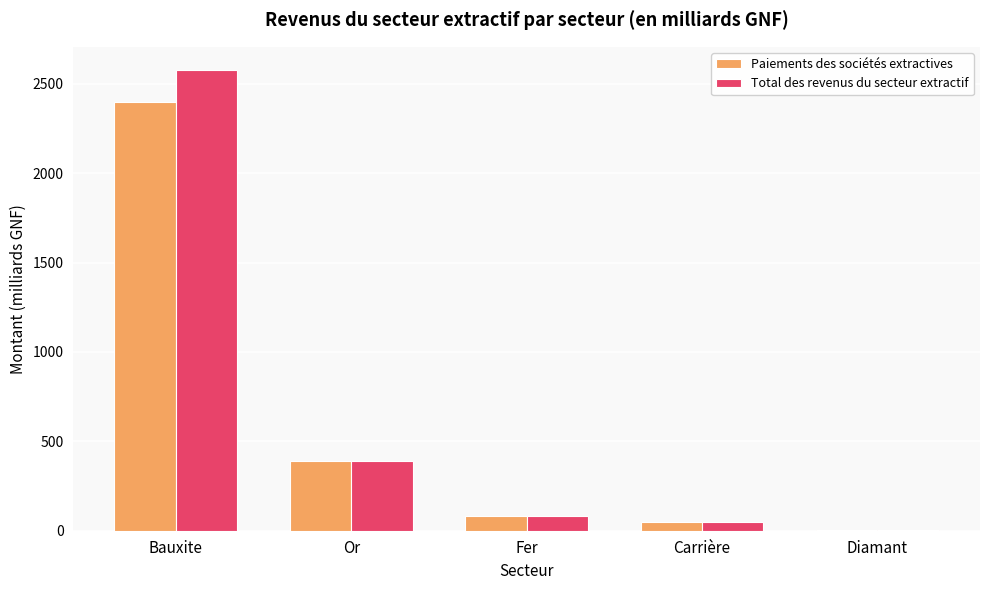

What is the average value of the Total des revenus du secteur extractif series?

621.5